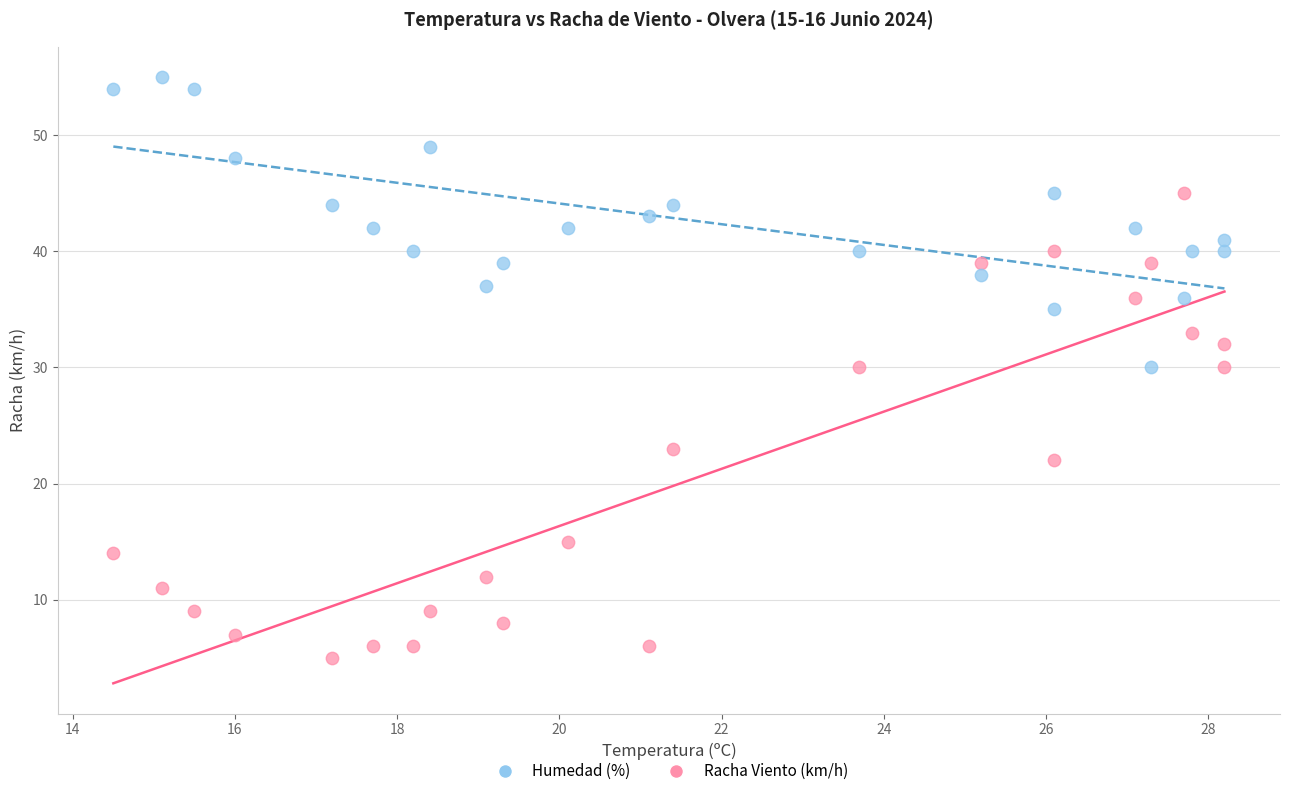

Across all data points, what is the range of Y values (max minus min)?

50